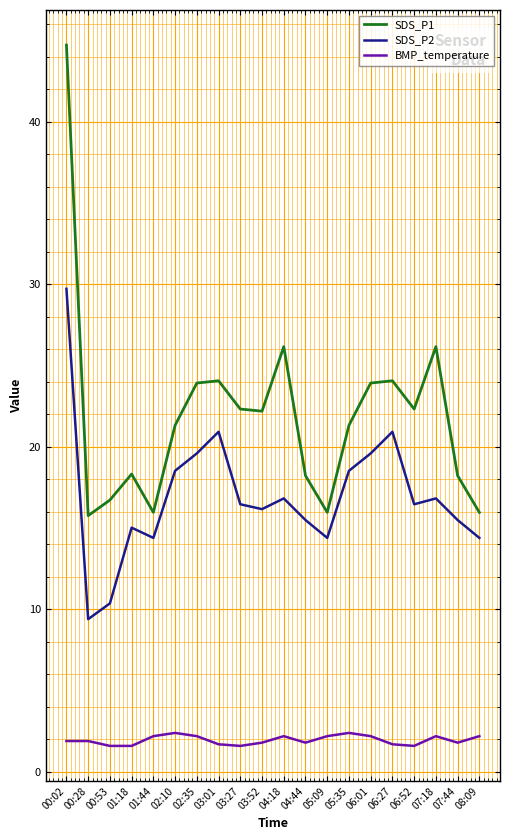

What is the minimum value shown in the chart?

1.6